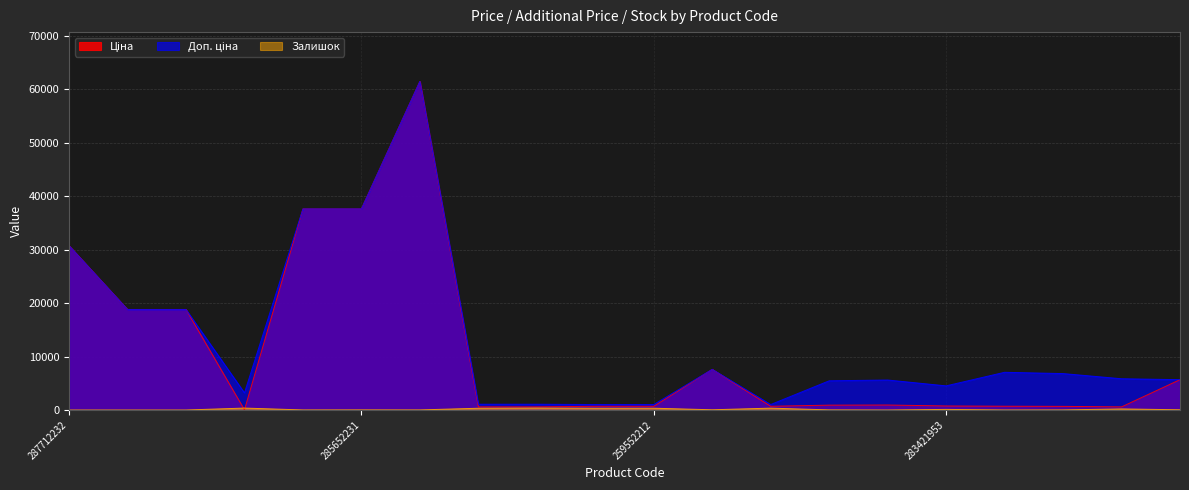

How many values in the Залишок series are below 42?

10